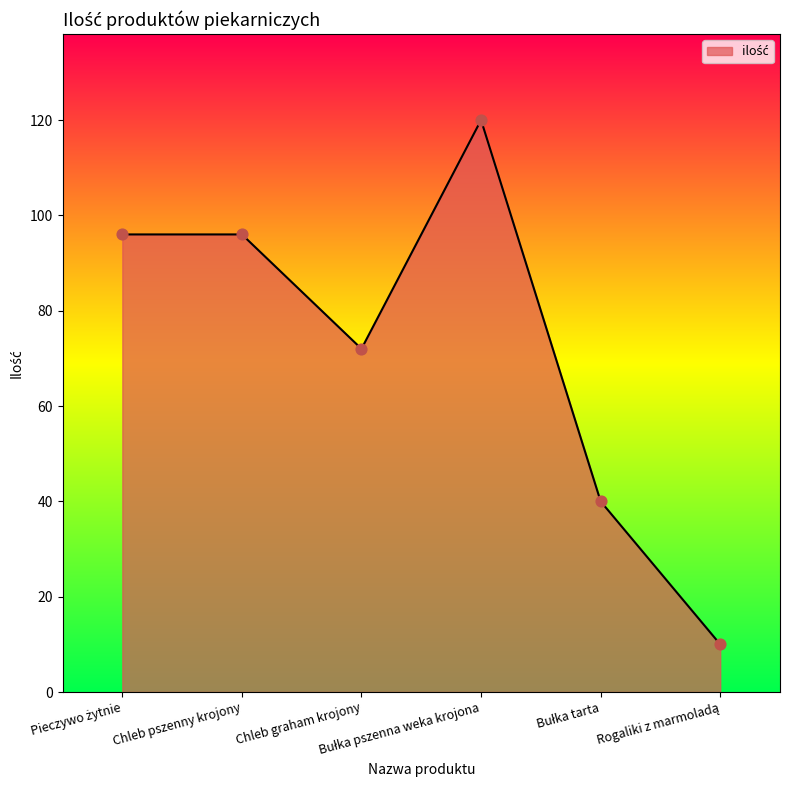

True or false: the data has more than 0 interior local peaks.

True